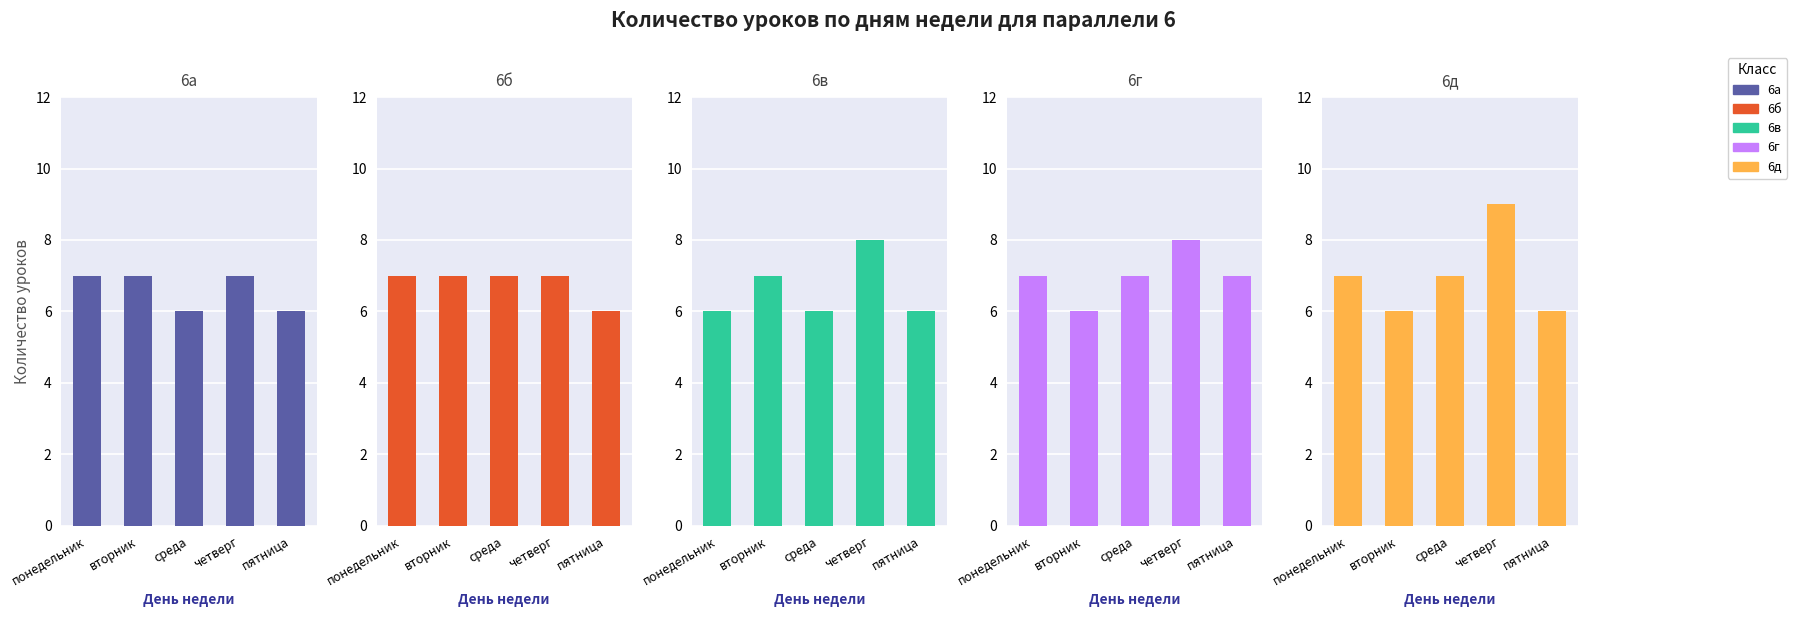

How many categories are shown in the chart?

5